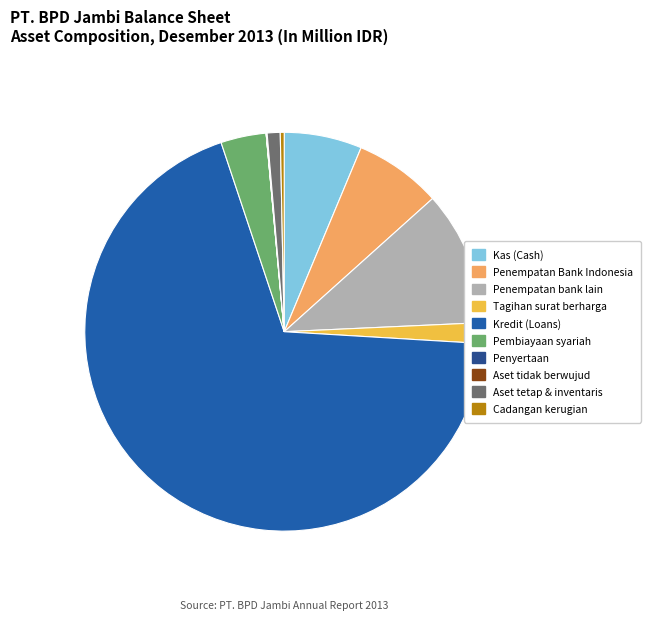

Which category has the smallest portion of the pie?

Penyertaan